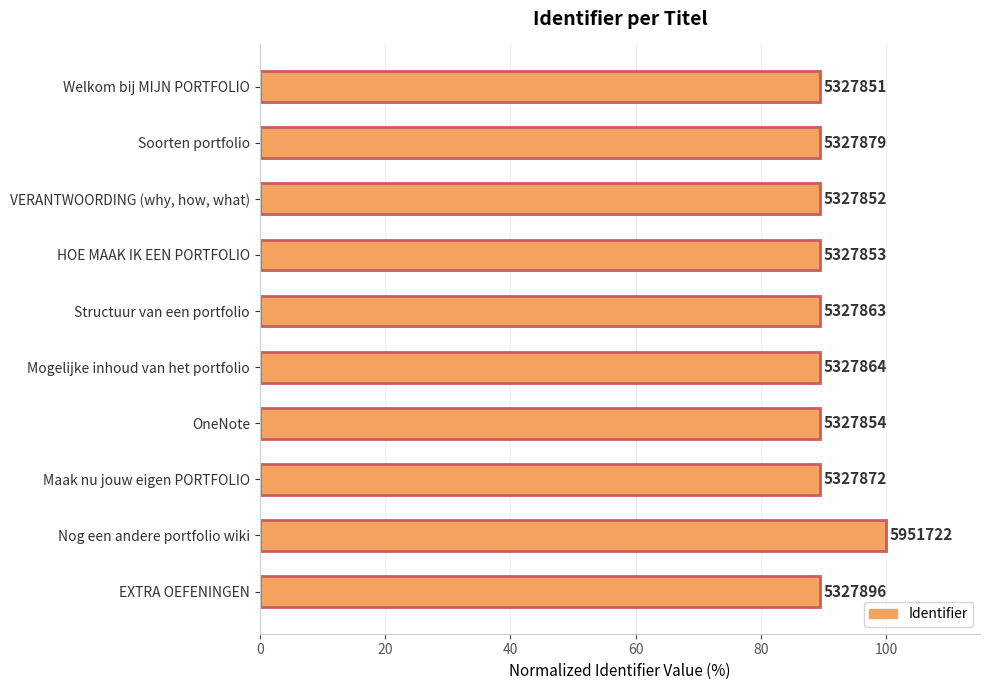

Does the chart contain any negative values?

No